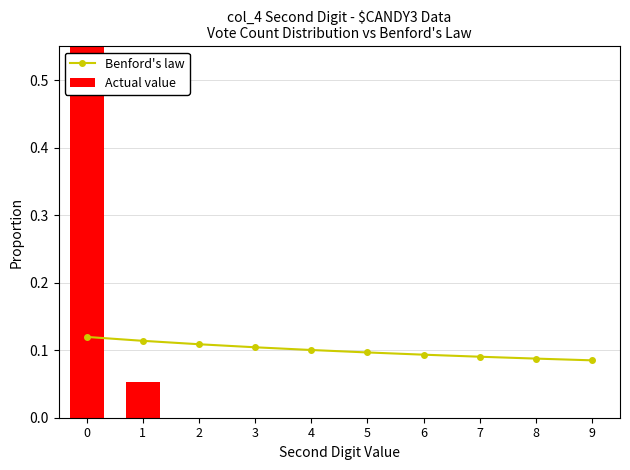

How many series are shown in this chart?

2